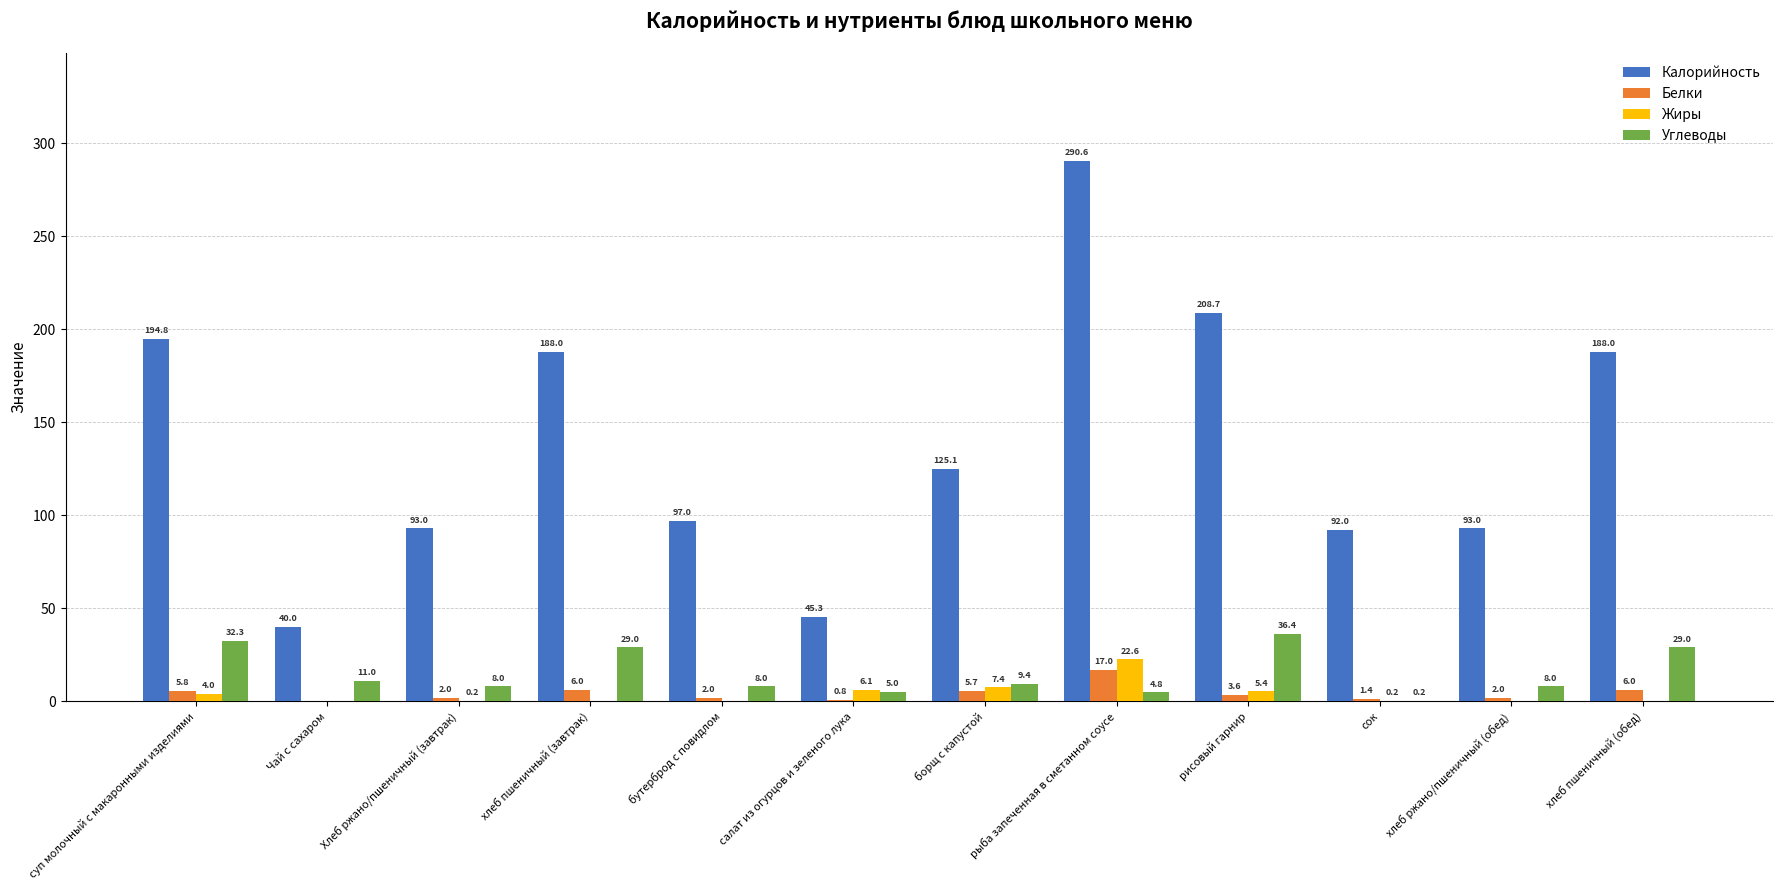

At which category is the sum across all series the highest?

рыба запеченная в сметанном соусе